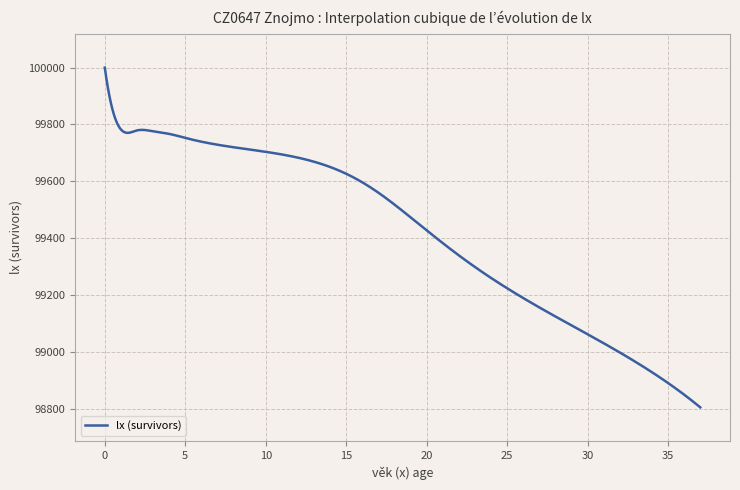

Does the chart display data point markers on the line(s)?

No